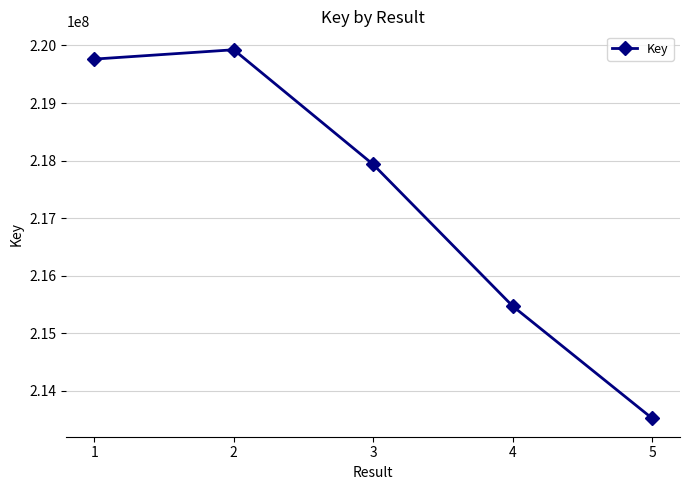

True or false: the data shows 345469500 at 1.

False